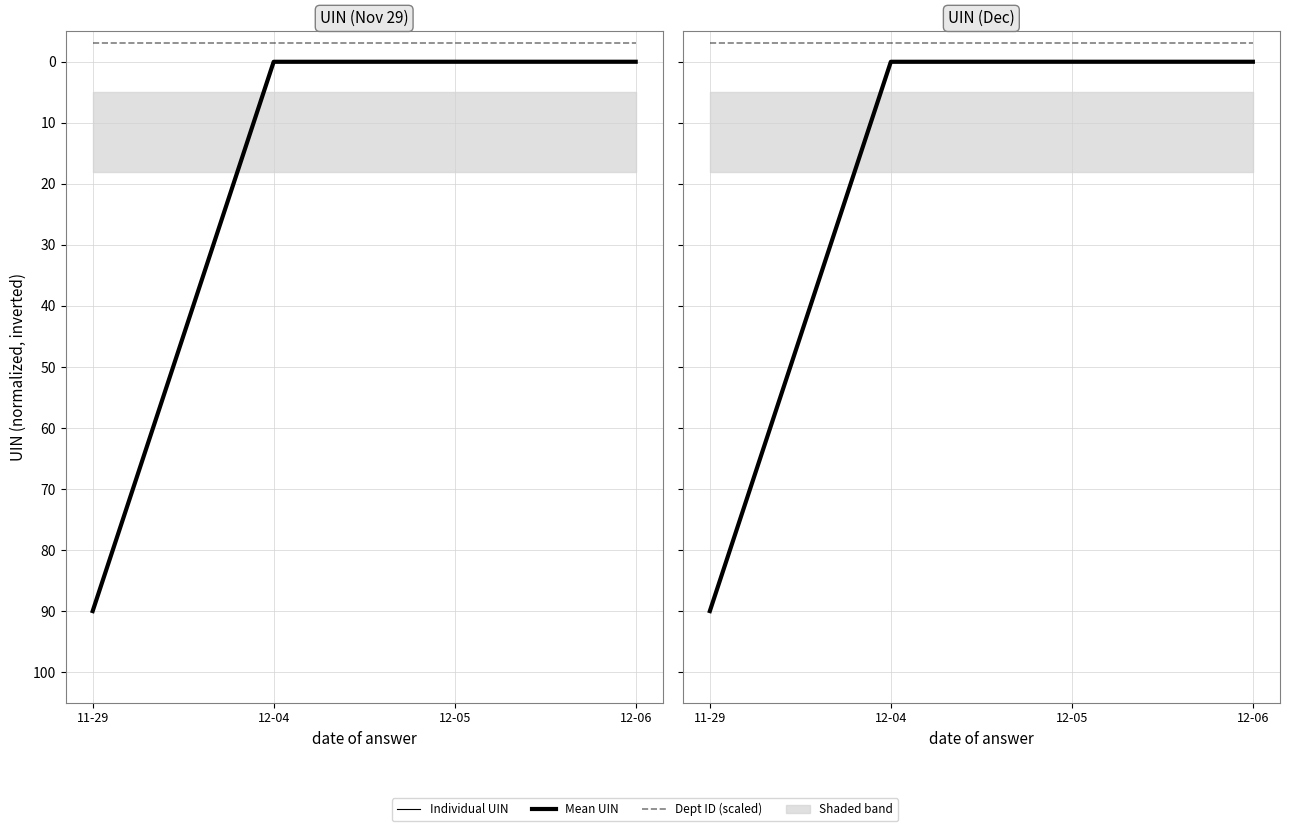

Where is Mean UIN nearest to the value 44?

12-04